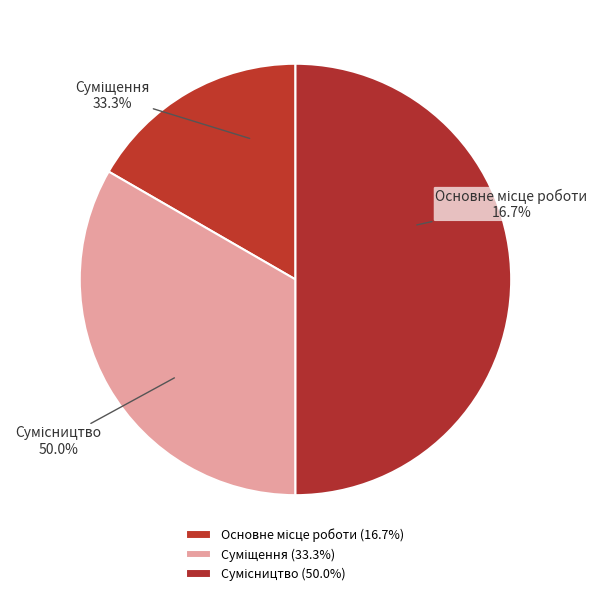

How many slices are in this pie chart?

3